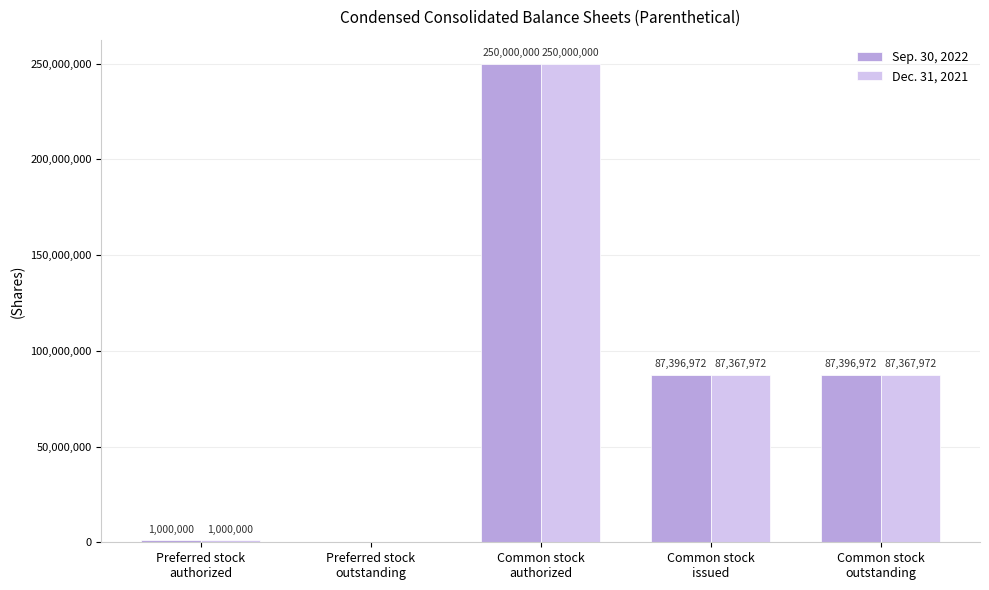

What is the sum of all Sep. 30, 2022 values?

425793944